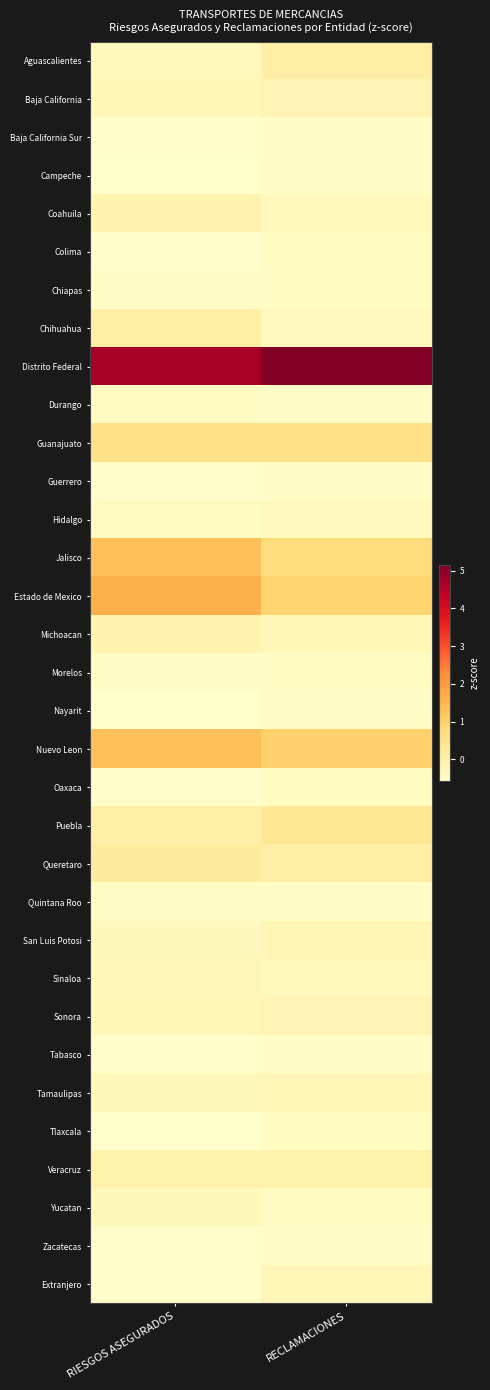

Which series has the widest spread of values?

Estado de Mexico